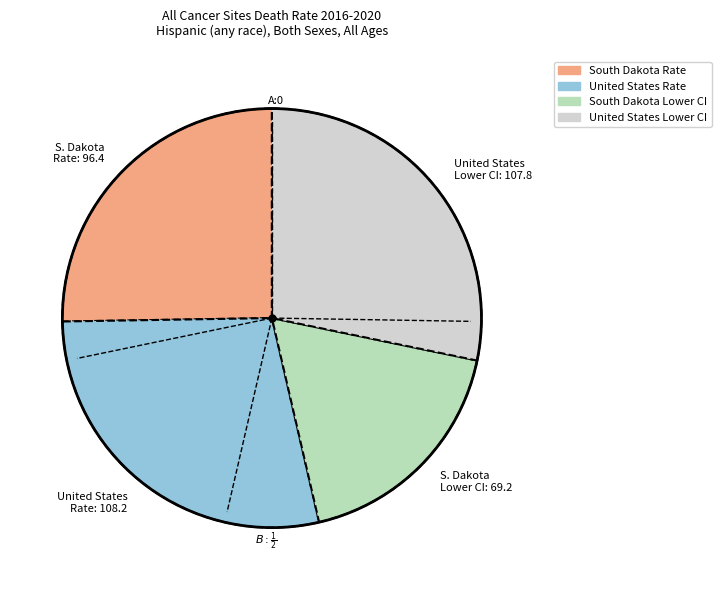

Is it true that United States Rate: 108.2 is 28% of the pie?

True